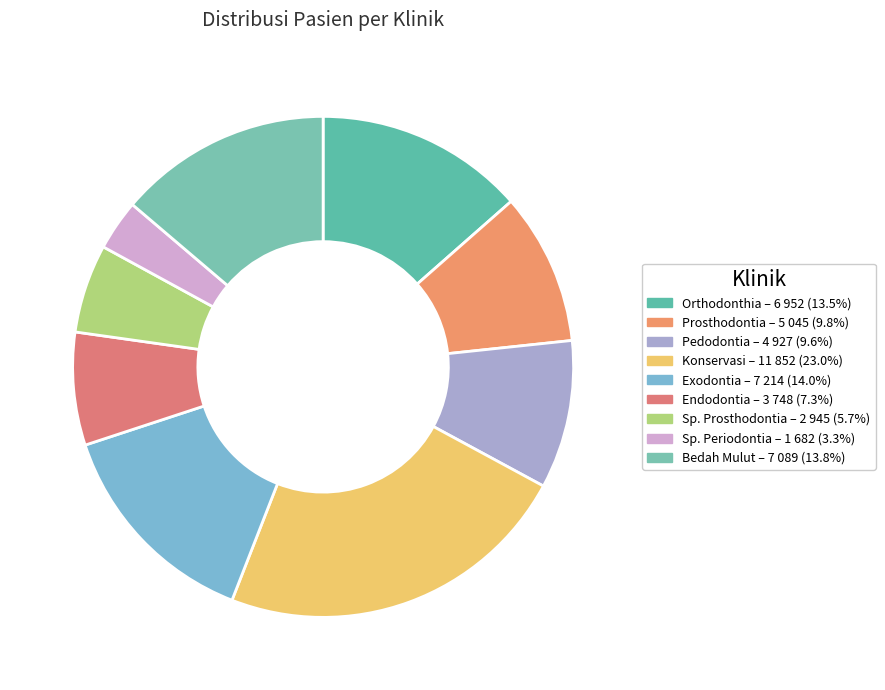

True or false: Endodontia accounts for 7% of the total.

True